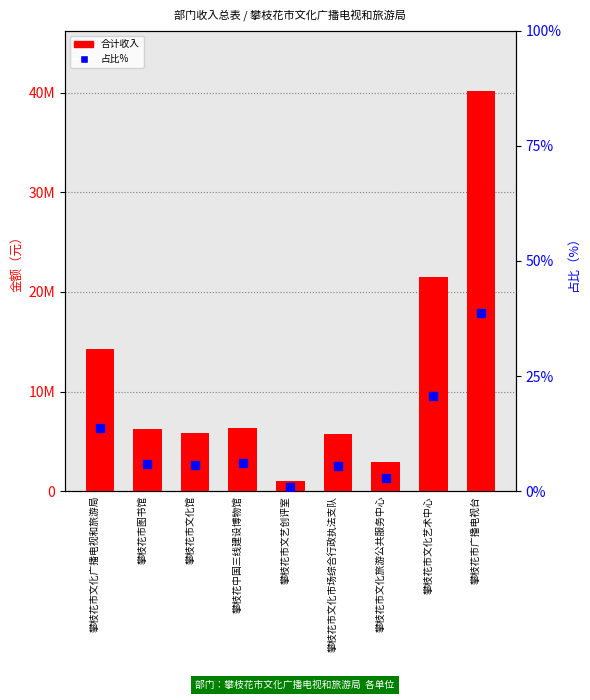

What is the difference between the maximum and second lowest values in the 合计 series?

37230342.4